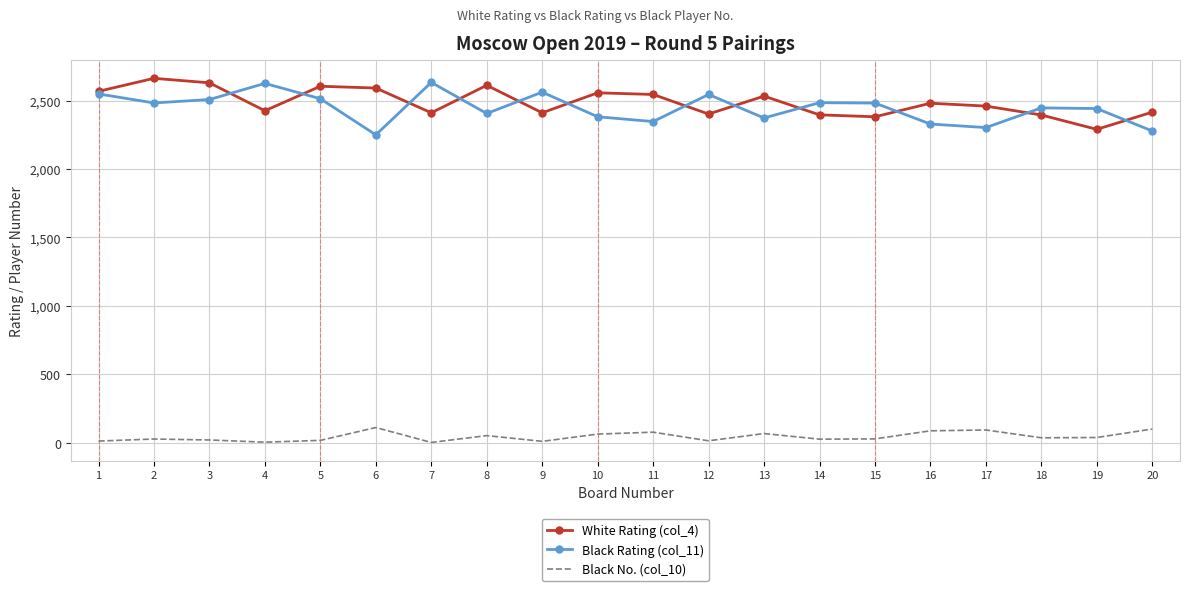

The Black Rating (col_11) series shows 2545 at 12. True or false?

True